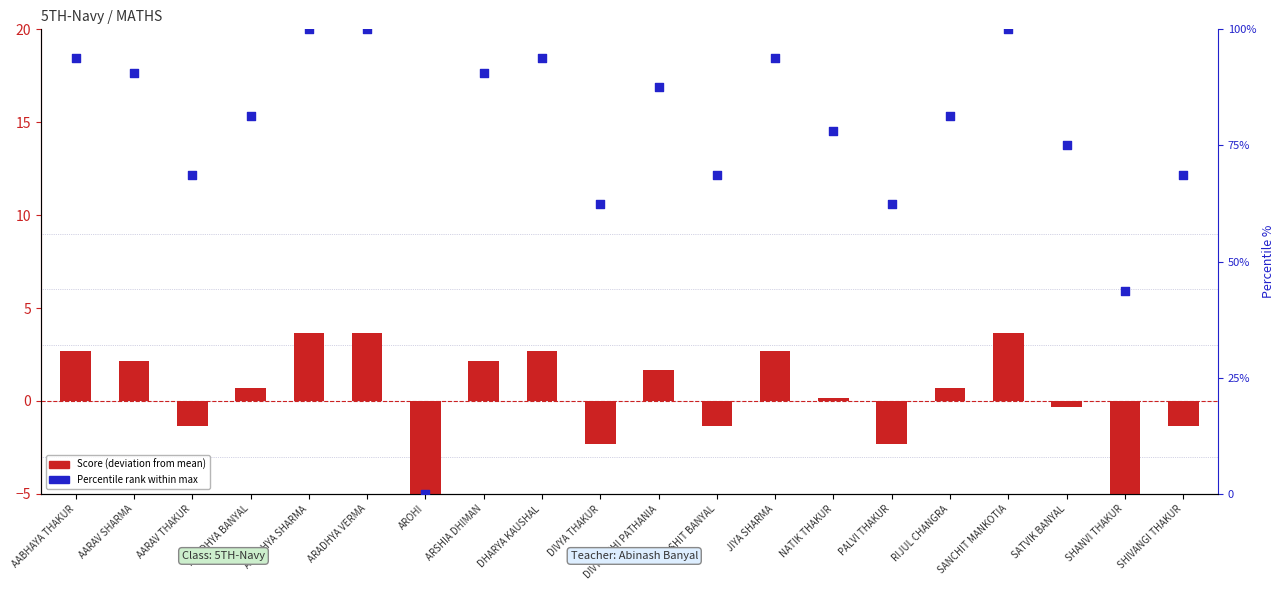

What is the total value across all series at AARAV THAKUR?

67.4